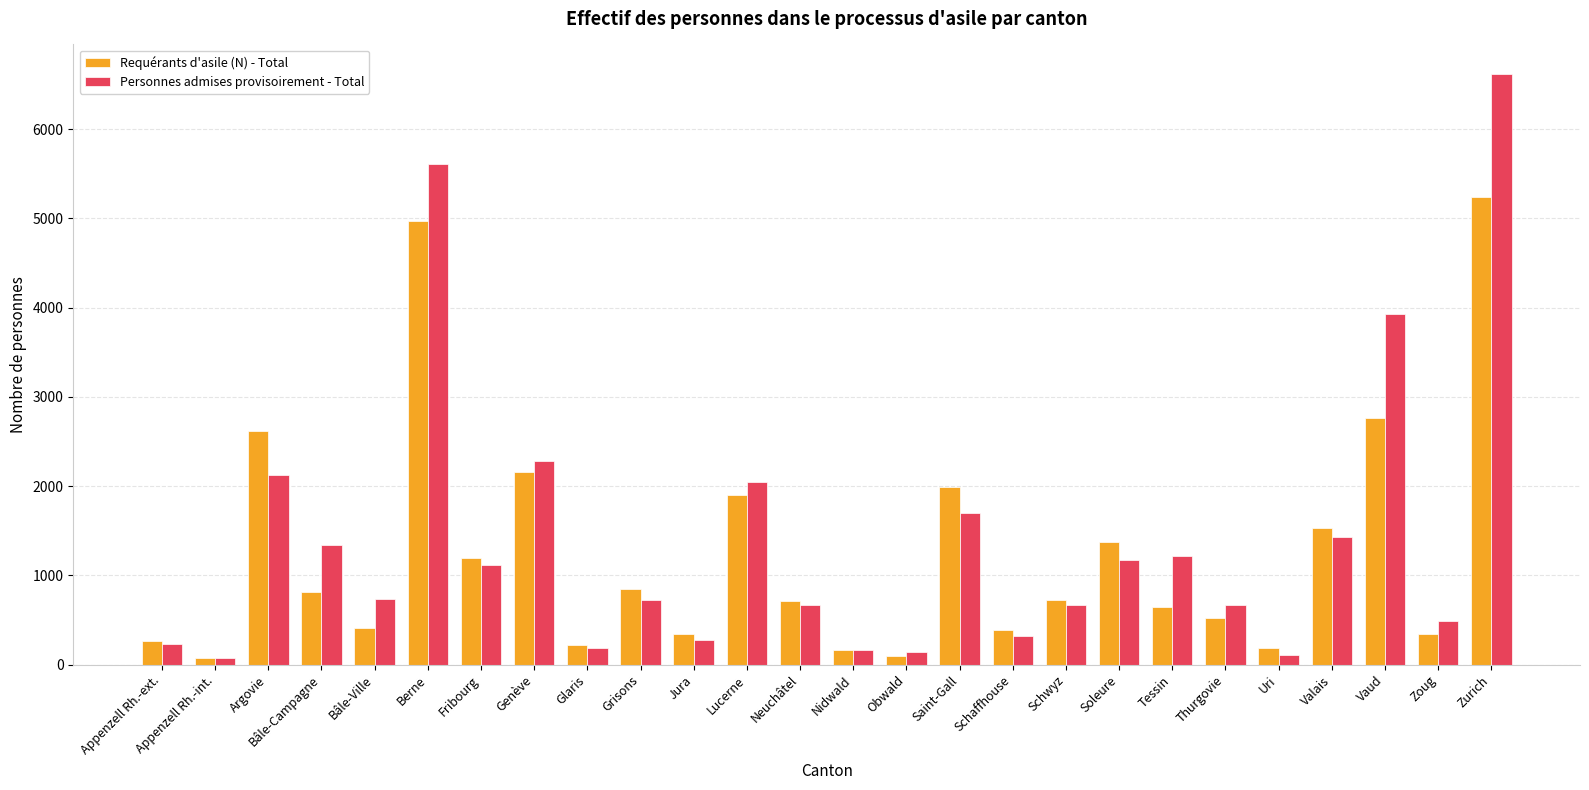

Is the value of Personnes admises provisoirement - Total at Saint-Gall greater than the value of Requérants d'asile (N) - Total at Berne?

No